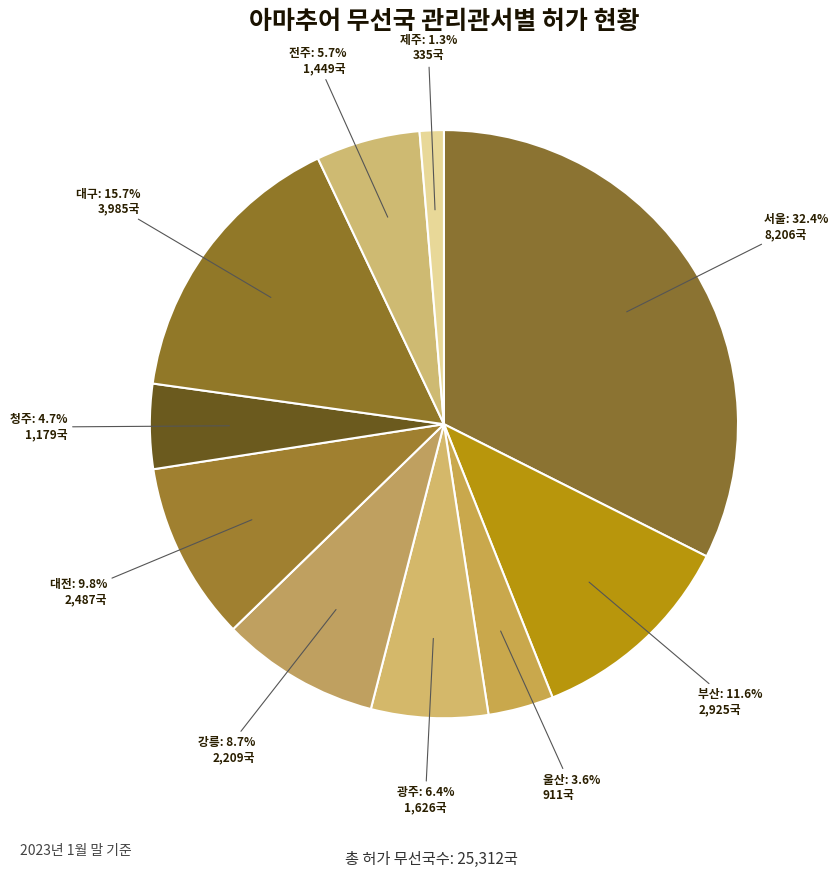

Rank the categories by value from lowest to highest.

제주, 울산, 청주, 전주, 광주, 강릉, 대전, 부산, 대구, 서울